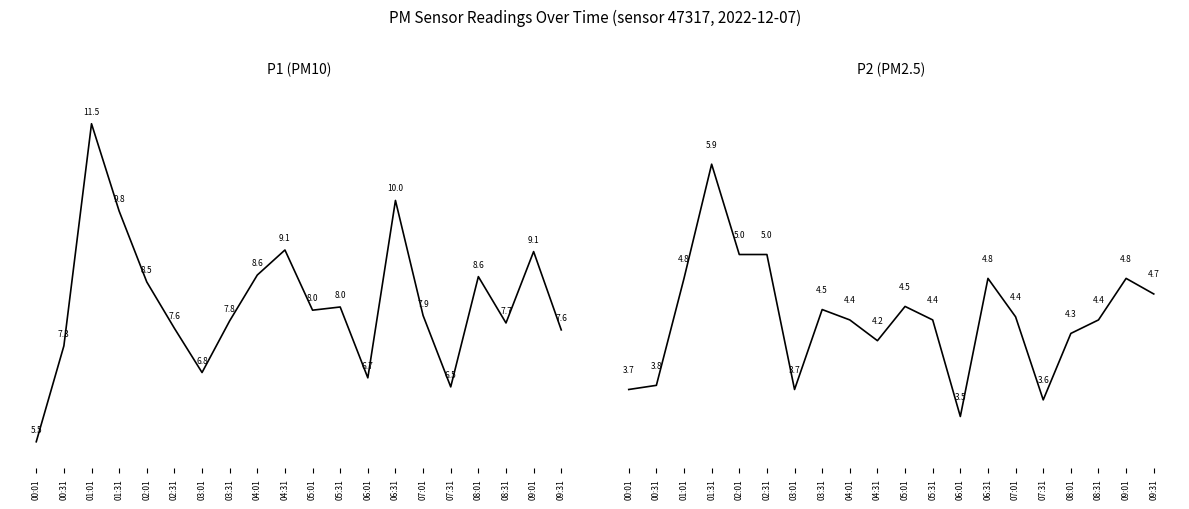

What is the value of the P1 (PM10) point at the 7th from the left?

6.8